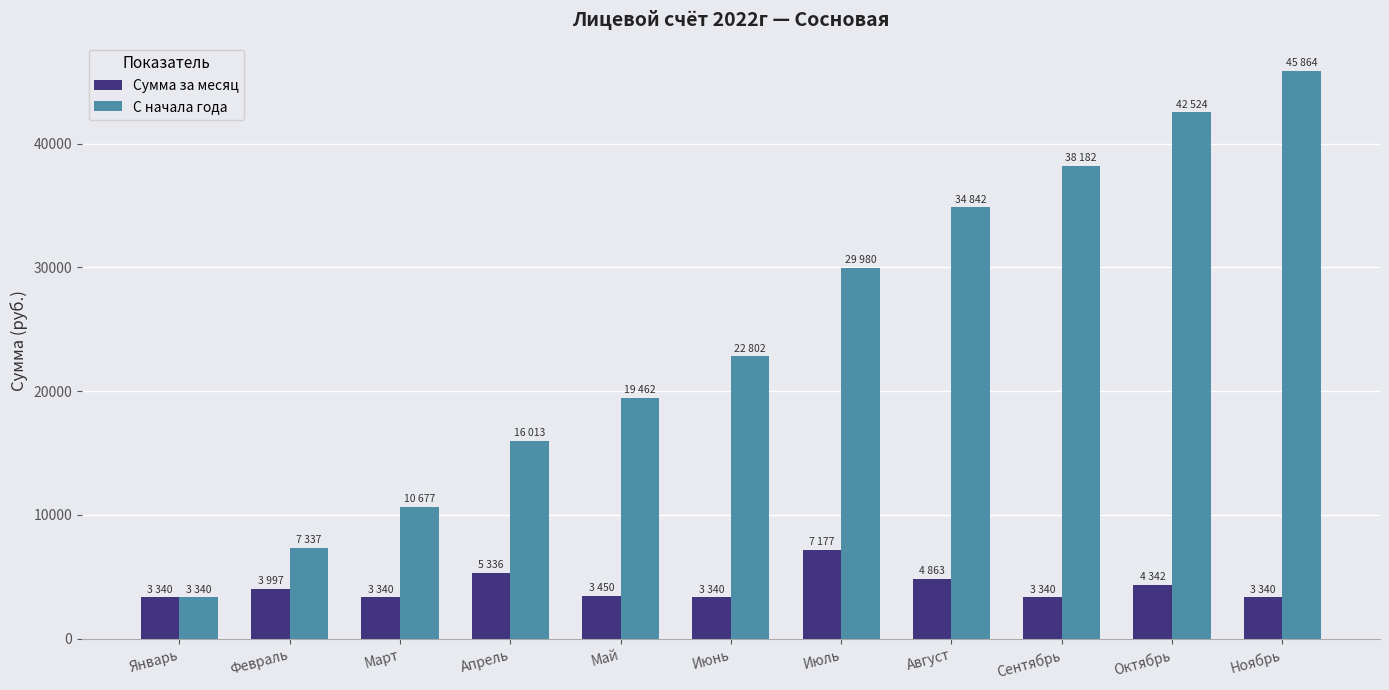

What is the label of the 1st bar from the left?

Январь